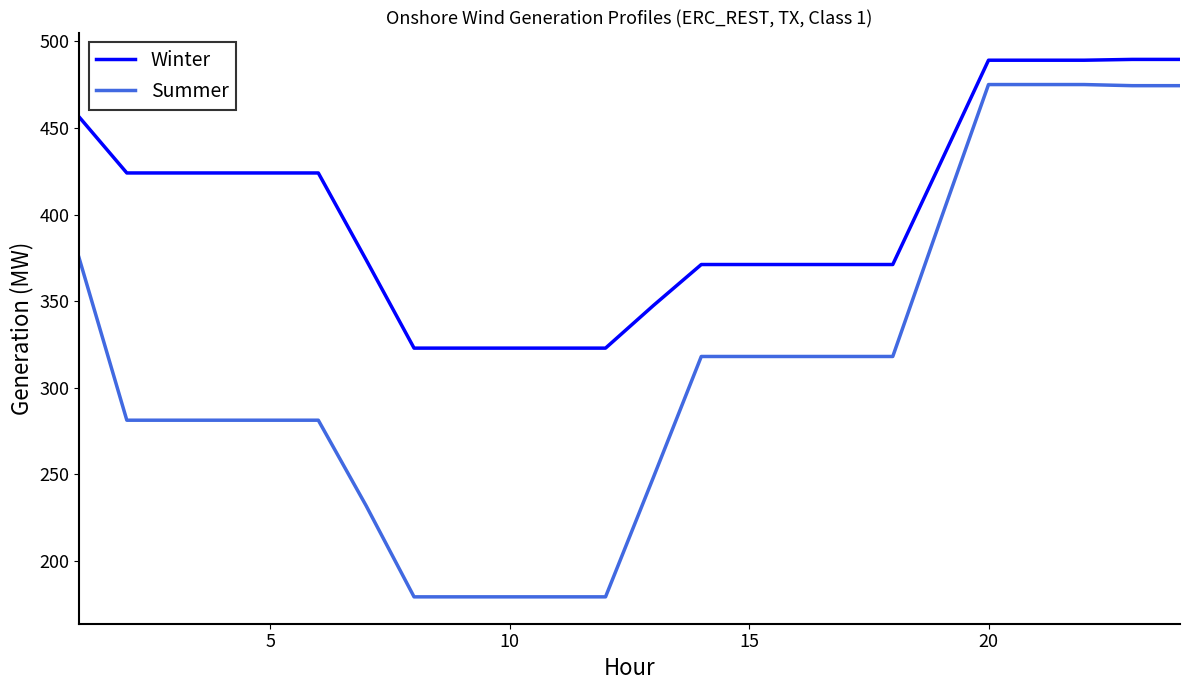

Rank the series by their maximum value, from lowest to highest.

Summer, Winter